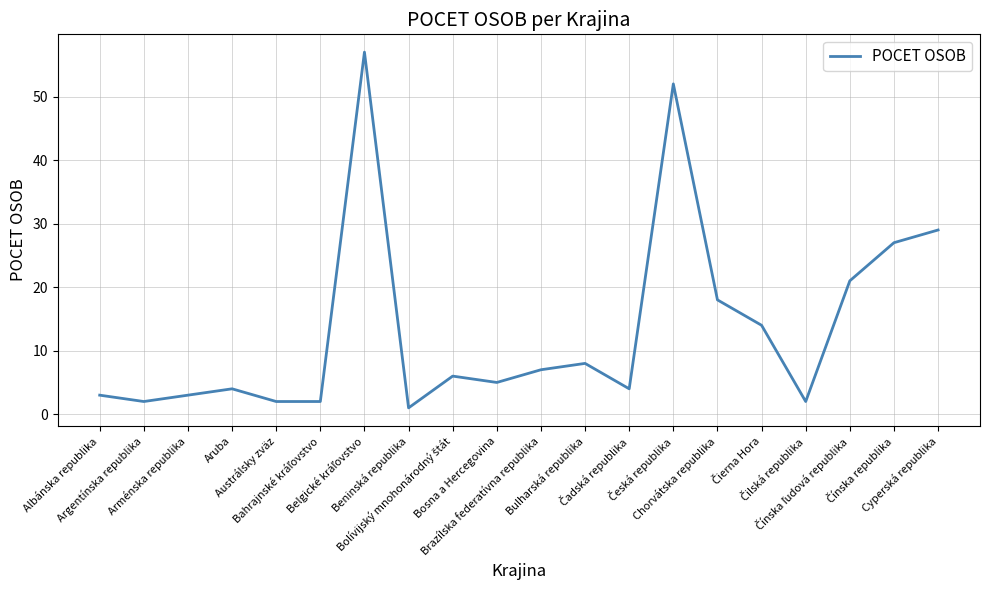

What is the maximum value shown in the chart?

57